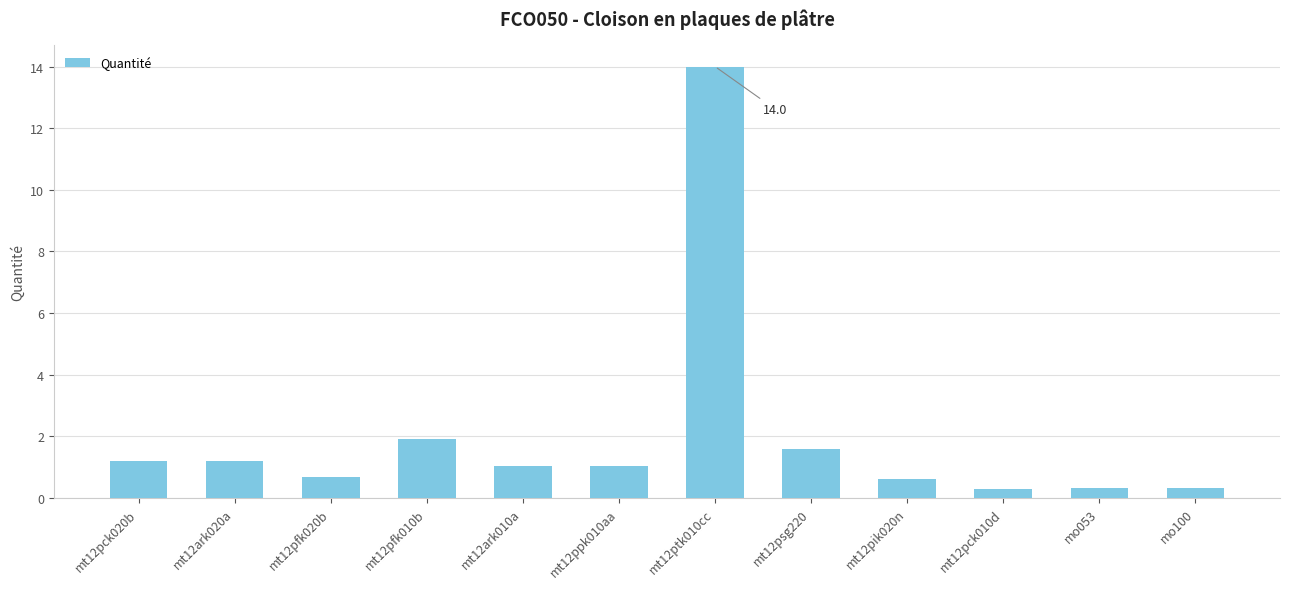

What position from the left is mo053?

11